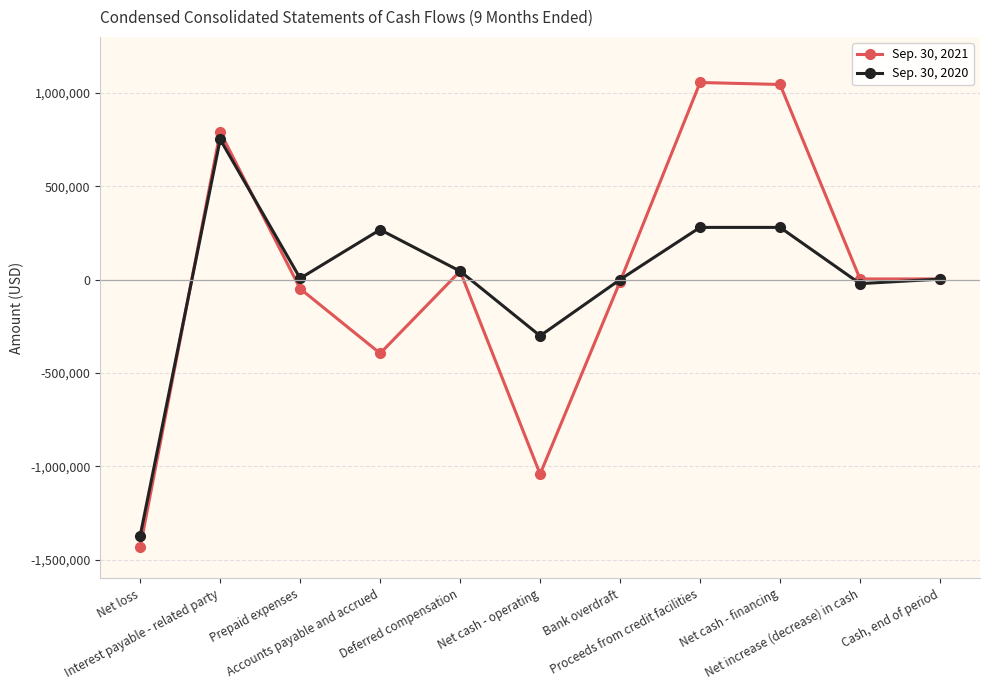

The Sep. 30, 2020 series shows -462148 at Net cash - operating. True or false?

False